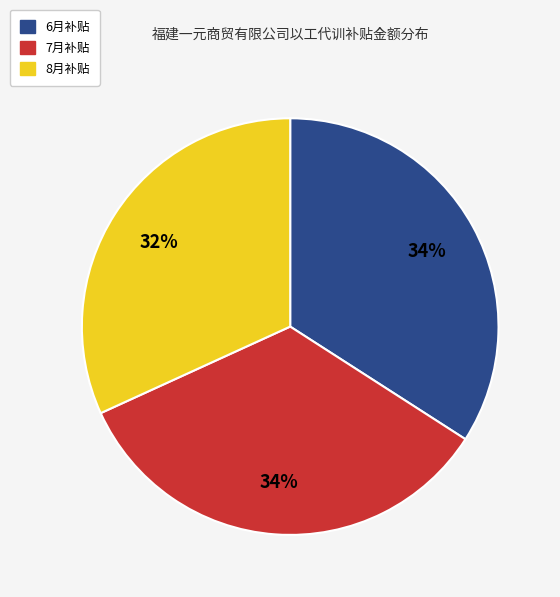

How many segments does this pie chart have?

3